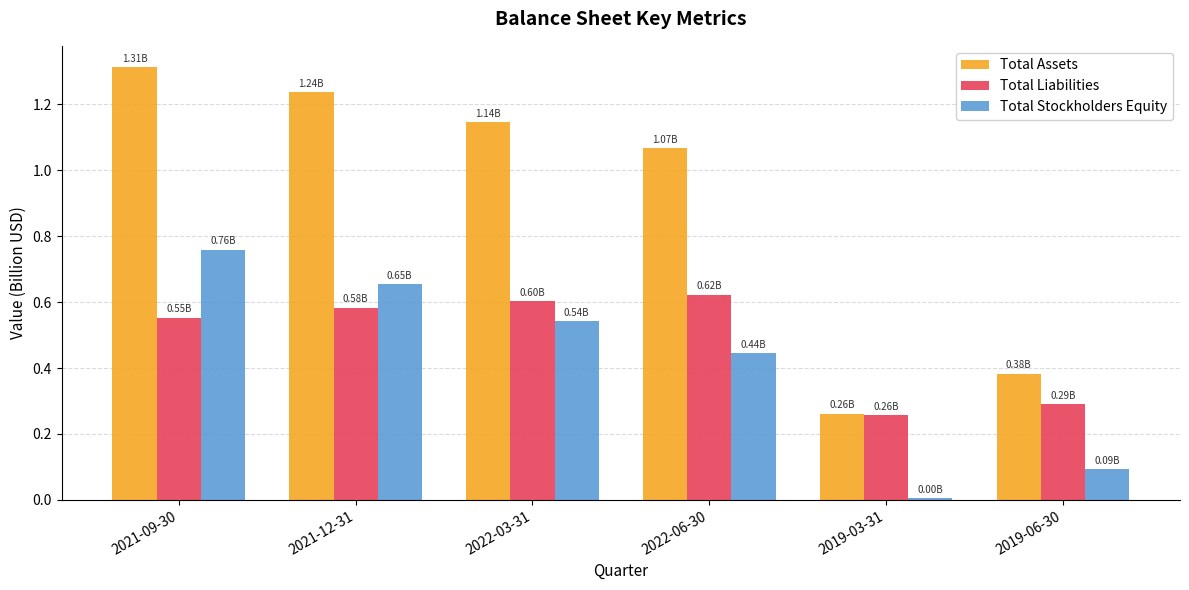

What is the label of the 1st bar from the right?

2019-06-30